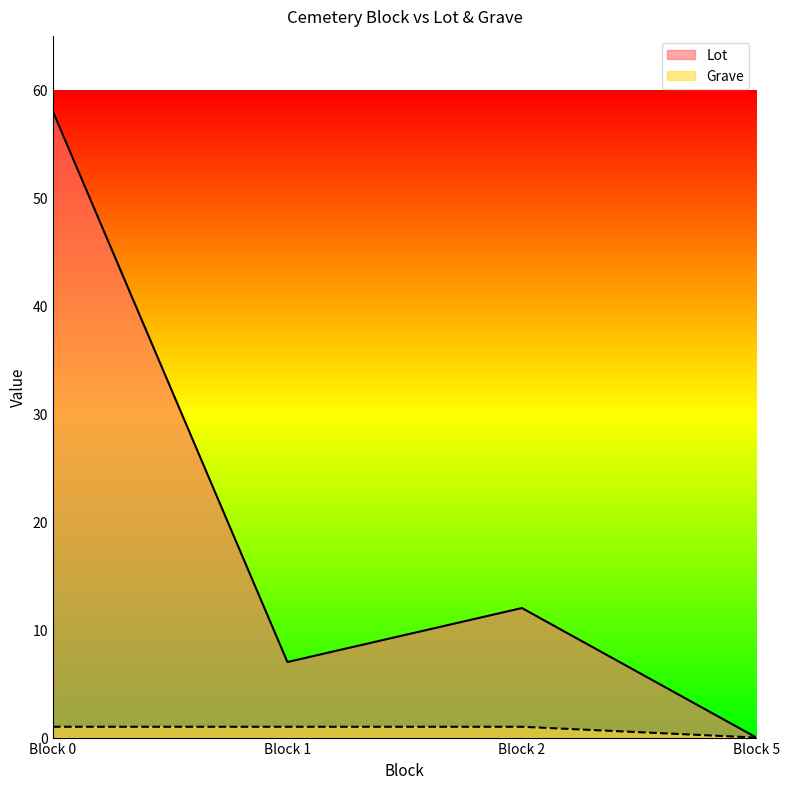

Which series changed the most between Block 1 and Block 2?

Lot